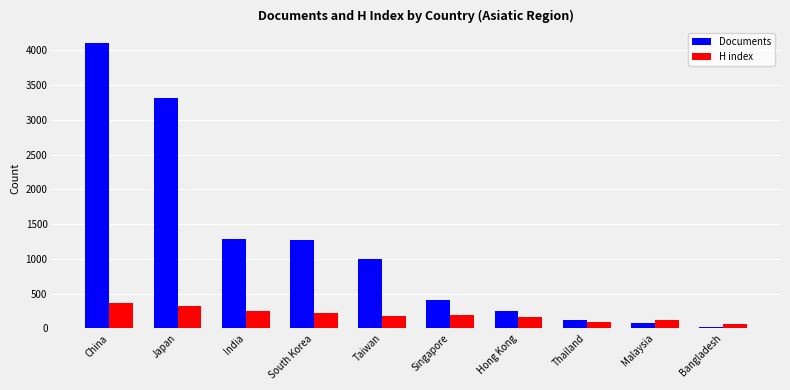

What is the difference between the second highest and minimum values in the Documents series?

3289